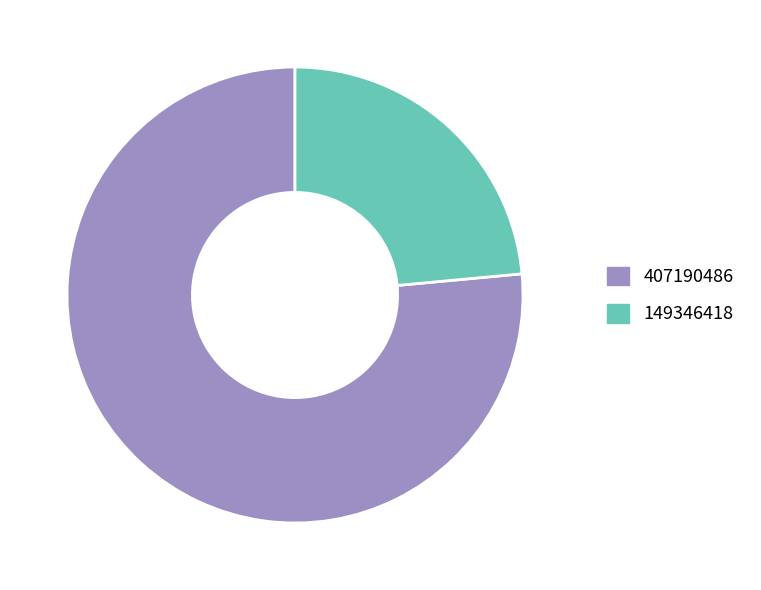

Is there a majority slice in this chart?

Yes